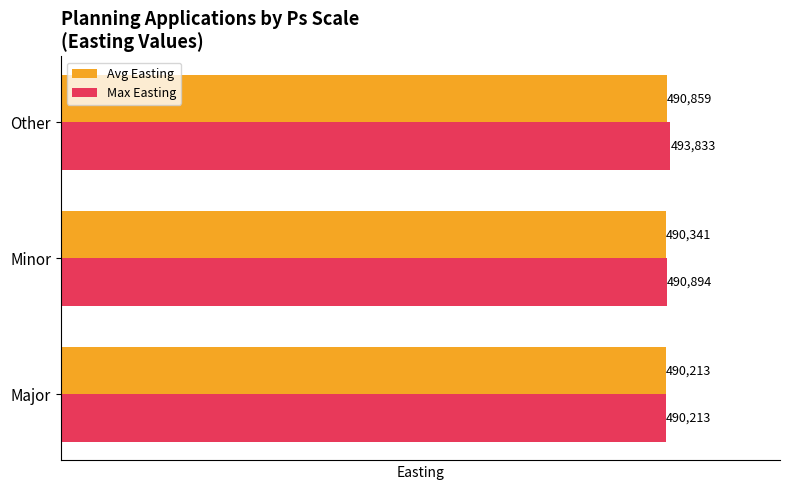

What are all the series names shown in the legend?

Avg Easting, Max Easting